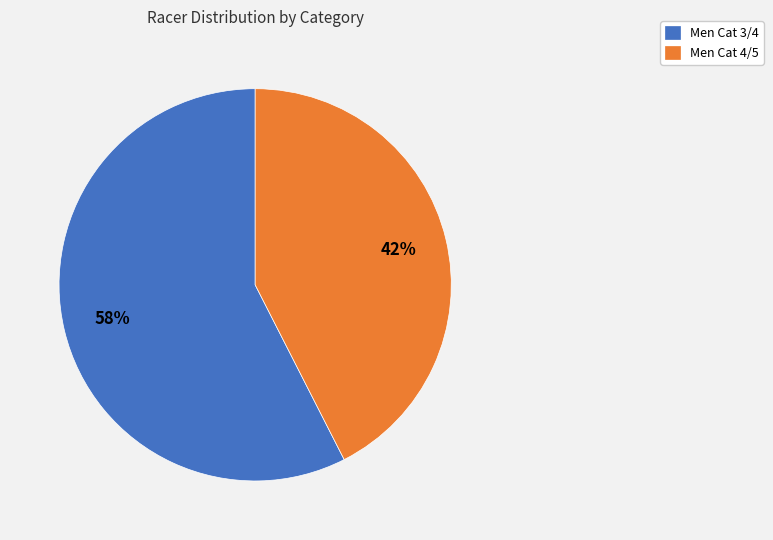

Is there any slice that represents more than half of the pie?

Yes